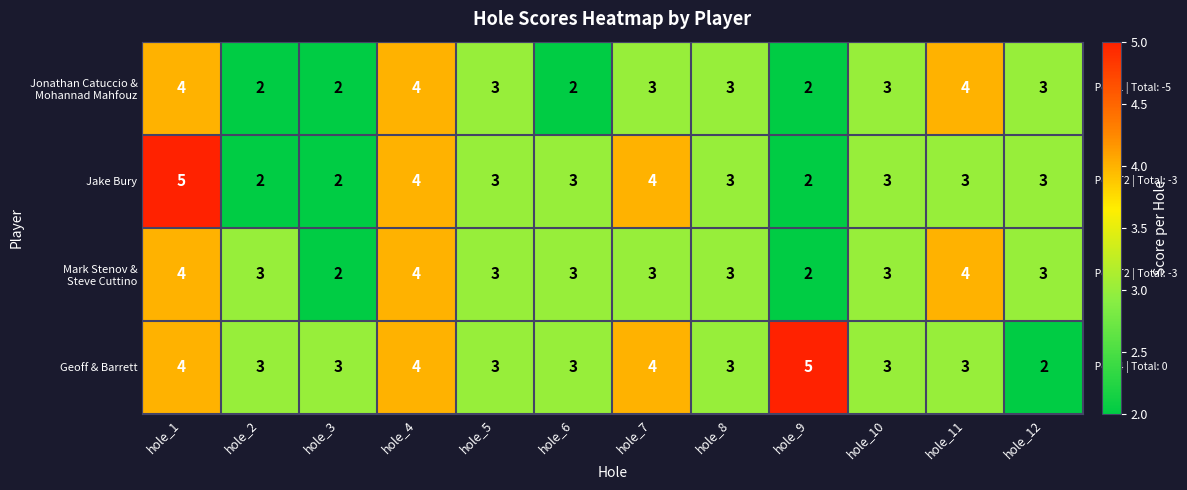

True or false: Jake Bury has a value of 3 at hole_8.

True